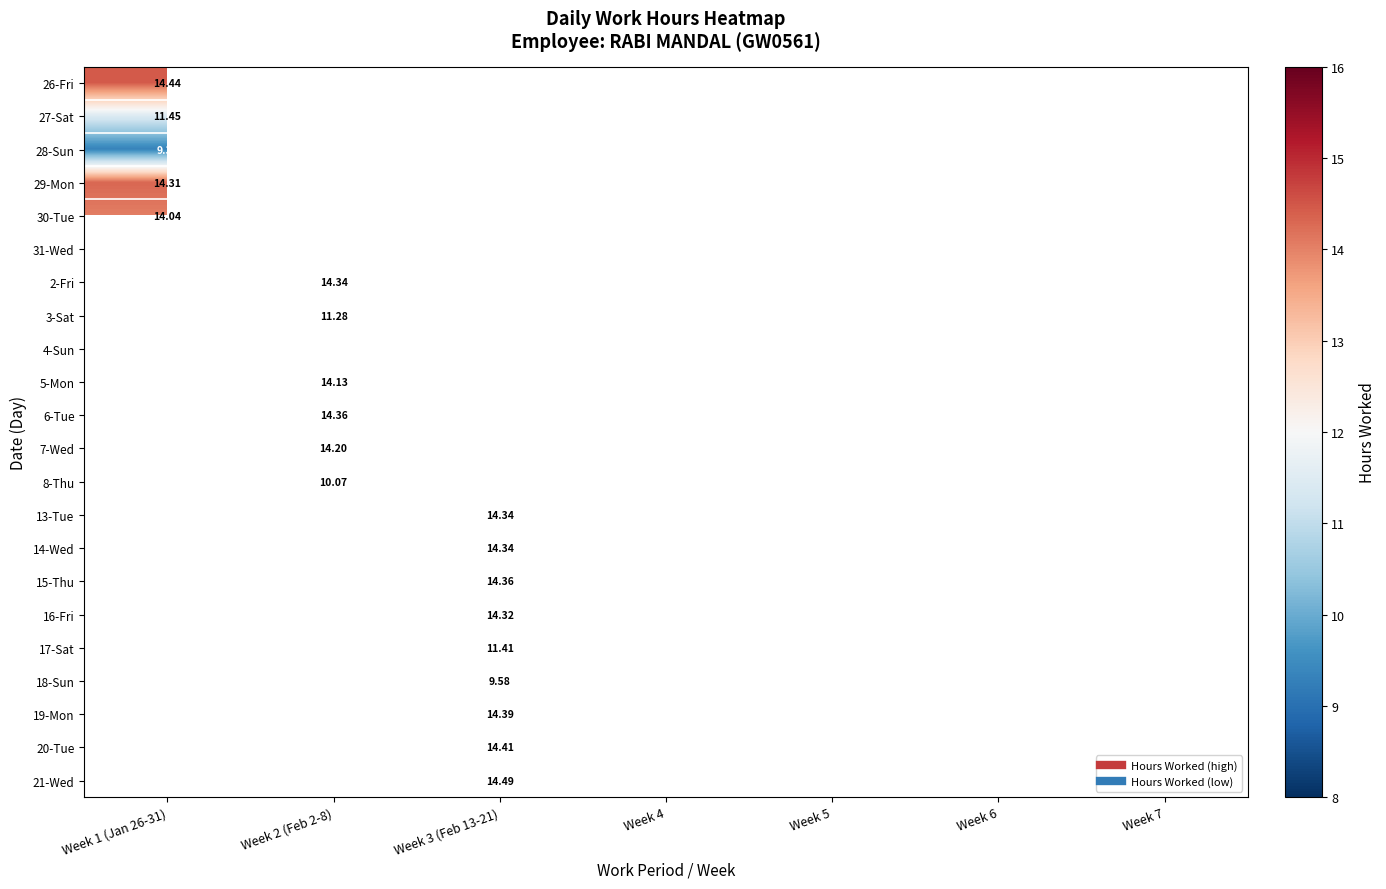

What is the maximum value shown in the chart?

14.5